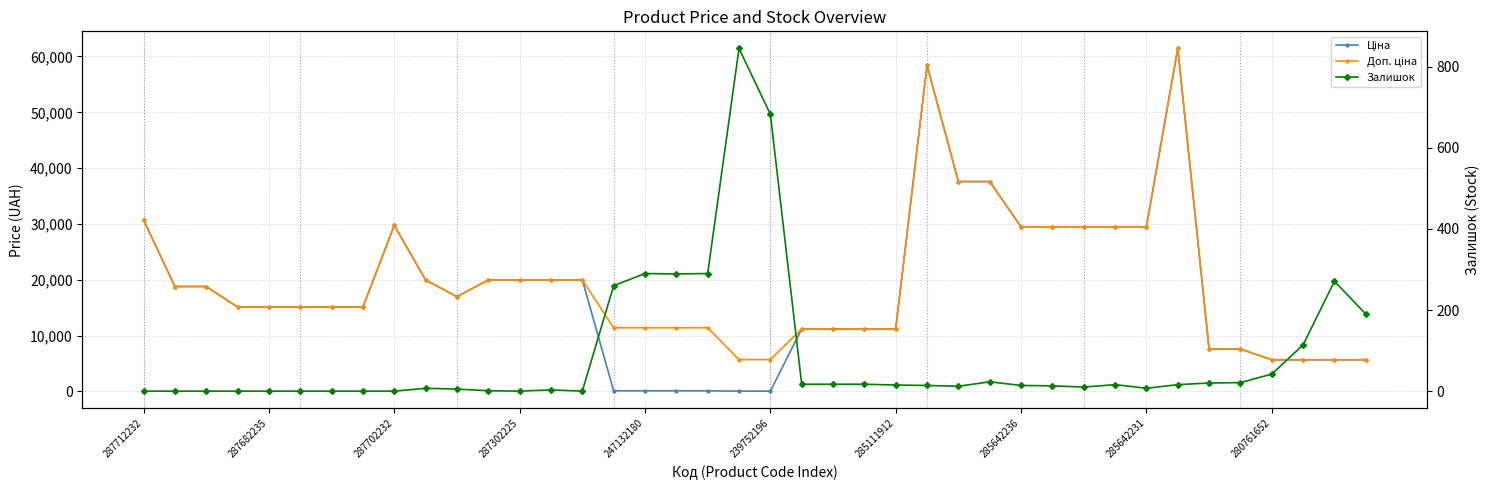

Where does the Доп. ціна series first go above 15120?

287712232